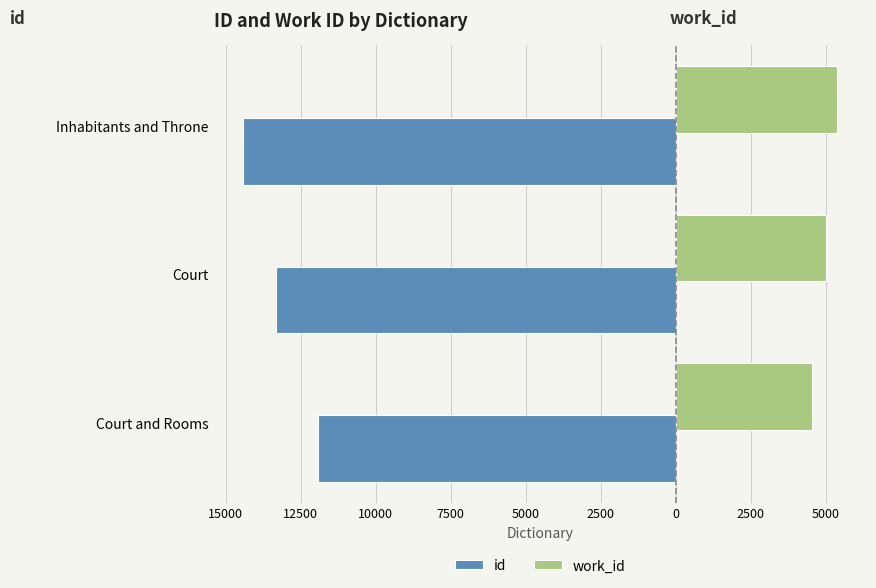

What are all the series names shown in the legend?

id, work_id